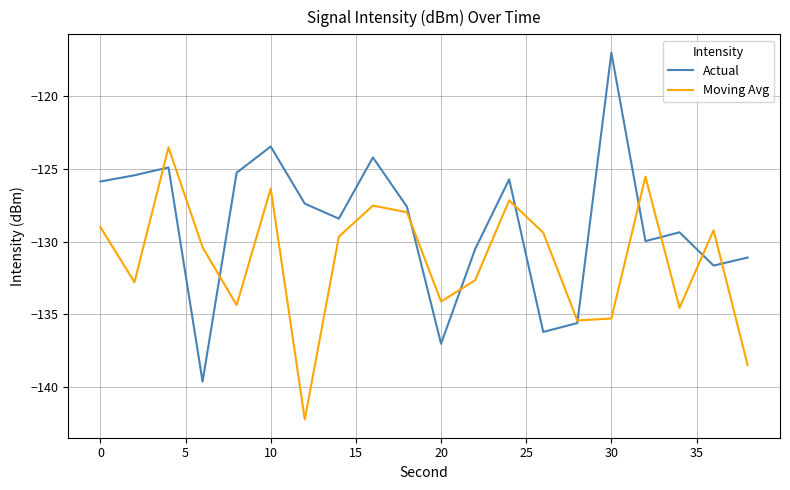

How many values in the Actual series are below -127?

12